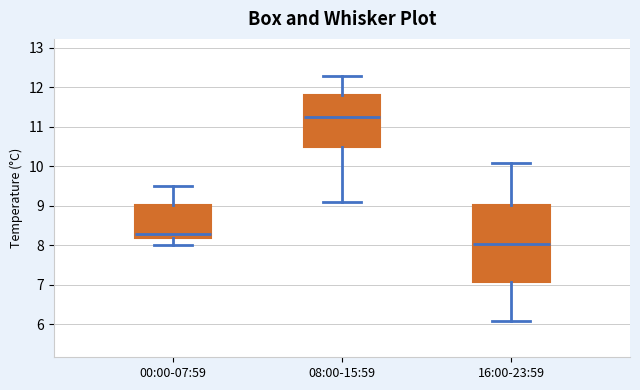

Reading left to right, transcribe this box plot: for each box, give where its median line is, the range the box spans, and where its two whiskers end, as read against the y-axis. The values are not printed on the chart, so give them approximately, as read against the axis.

00:00-07:59: median 8.3, box 8.2 to 9.0, whiskers 8.0 to 9.5
08:00-15:59: median 11.3, box 10.5 to 11.8, whiskers 9.1 to 12.3
16:00-23:59: median 8.1, box 7.1 to 9.0, whiskers 6.1 to 10.1